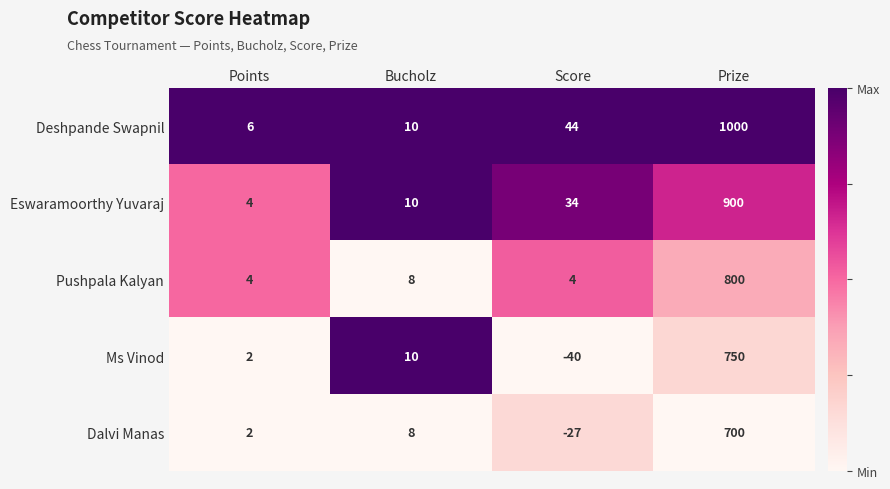

Which series has the largest total across all categories?

Deshpande Swapnil